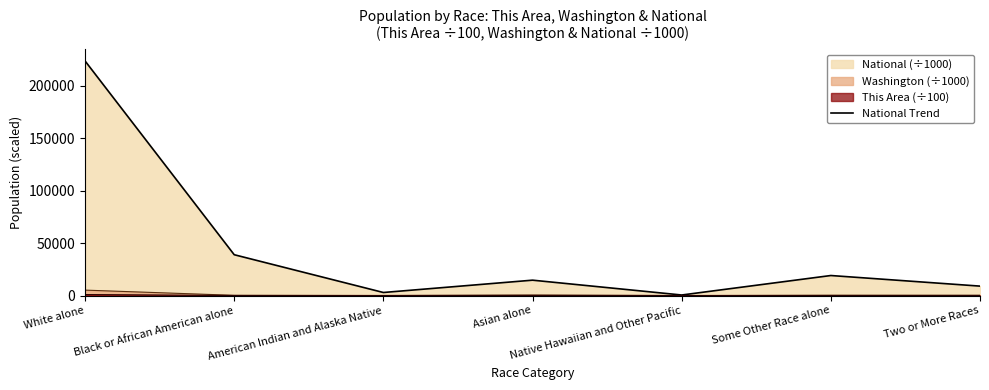

Reading left to right, list all the values displayed in this chart.

223553.3	38929.3	2932.2	14674.3	540.0	19107.4	9009.1